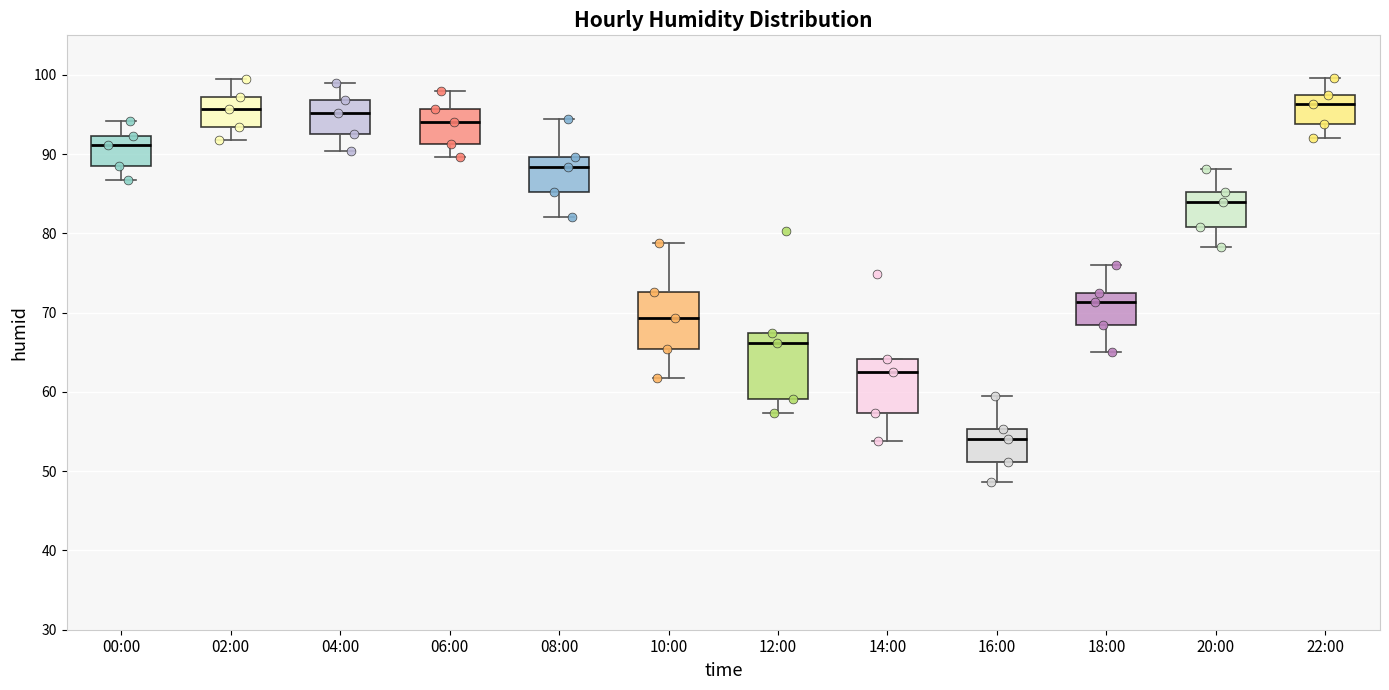

Where does the upper whisker of the box for 00:00 end on the y-axis? The values are not printed on the chart, so give them approximately, as read against the axis.

94